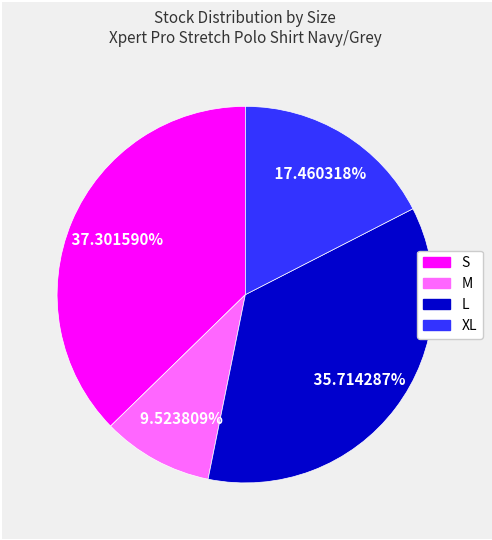

Between L and S, which is larger?

S